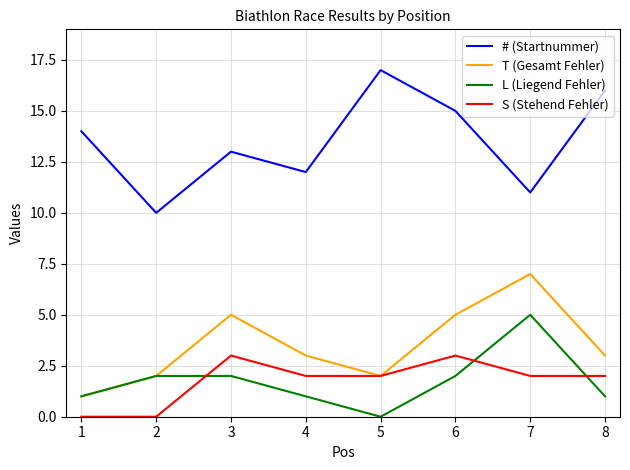

Where is the first local minimum for L (Liegend Fehler)?

5